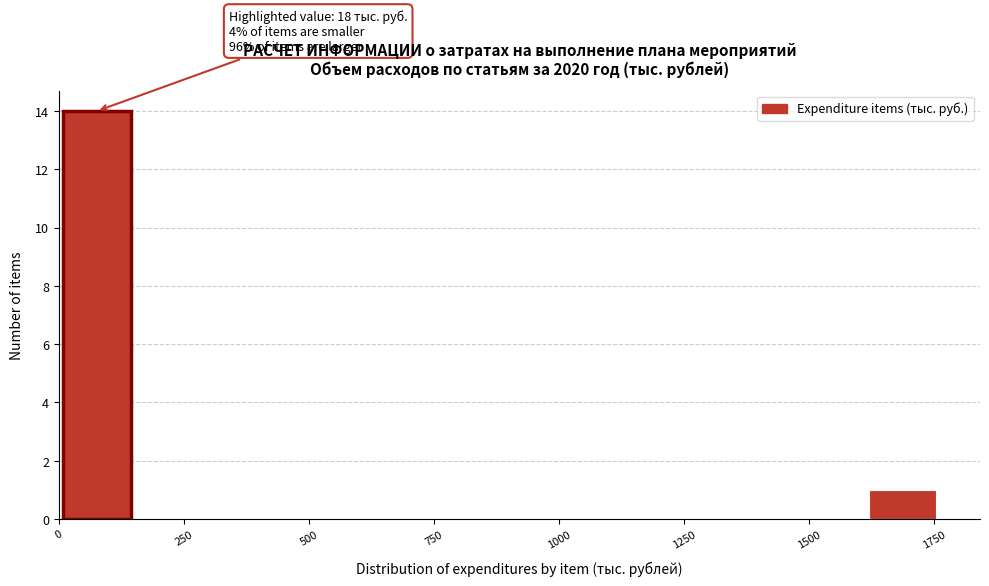

Around what value on the x-axis is the tallest bar? Give the approximate position of its centre, as read against the axis.

100